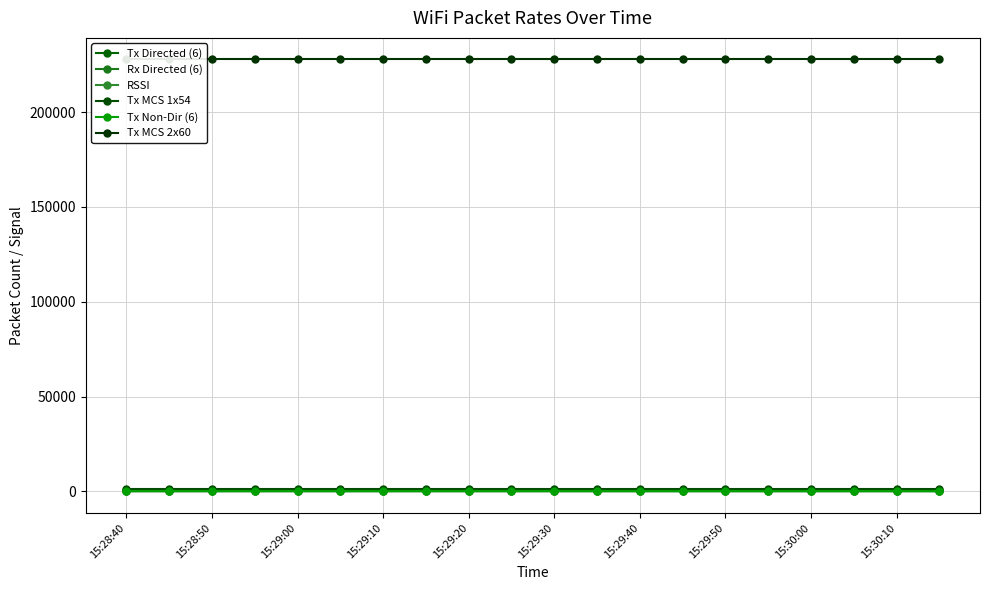

What are all the series names shown in the legend?

Tx Directed (6), Rx Directed (6), RSSI, Tx MCS 1x54, Tx Non-Dir (6), Tx MCS 2x60